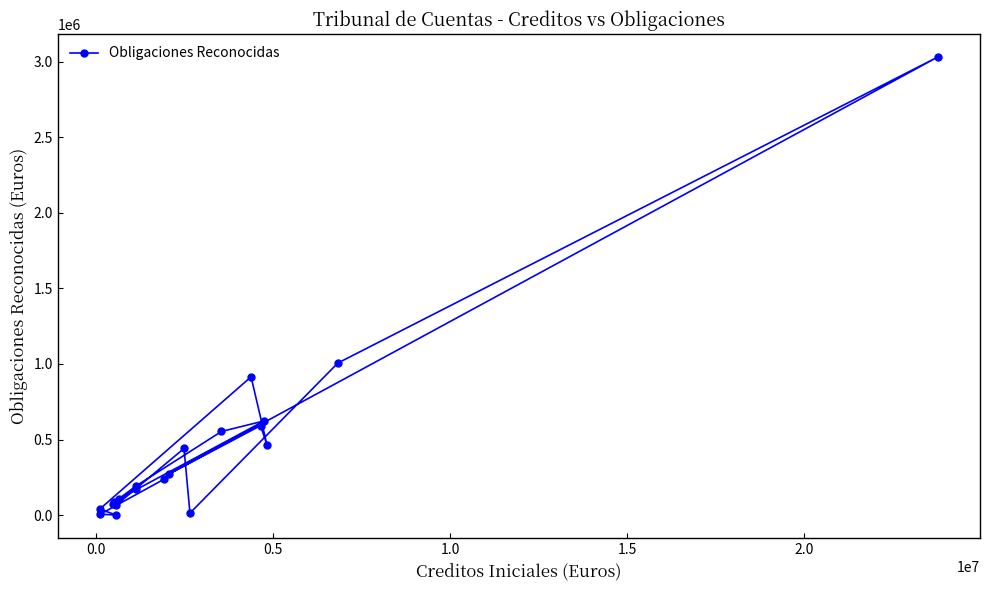

What is the greatest value displayed?

3032902.1